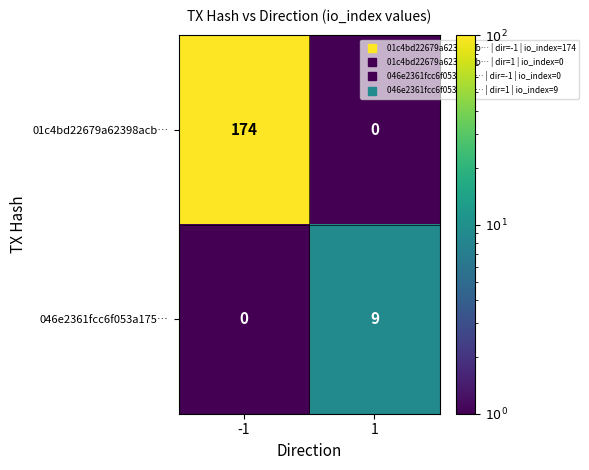

Reading right to left, list all the values displayed in this chart.

01c4bd22679a62398acb…: 0	174
046e2361fcc6f053a175…: 9	0